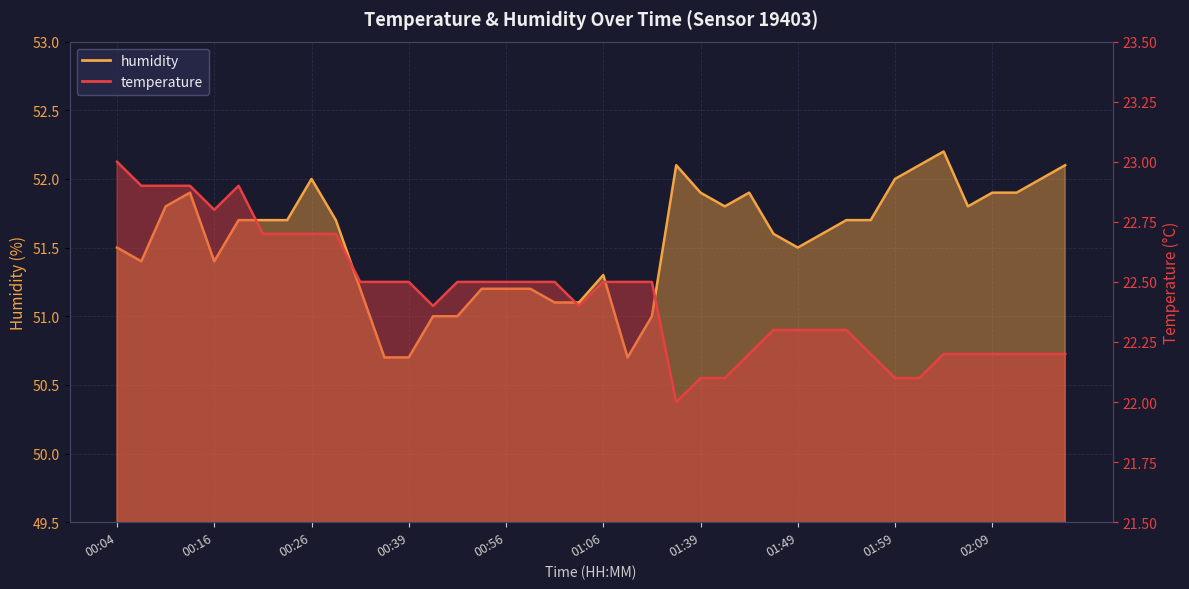

True or false: temperature and humidity intersect in this chart.

False